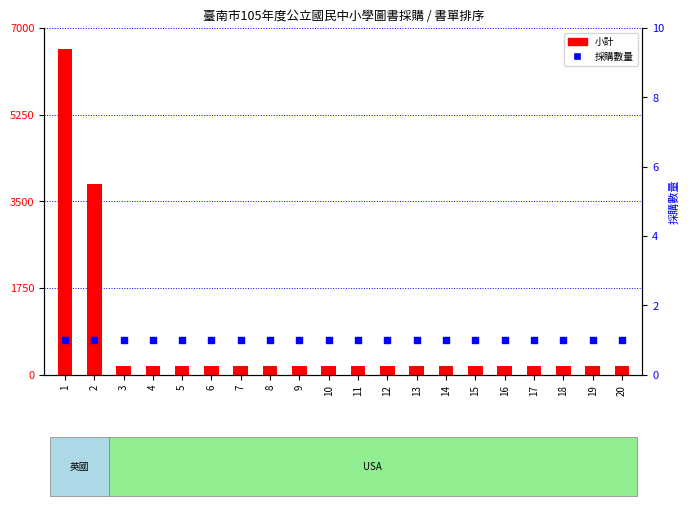

At which category is the sum across all series the highest?

1